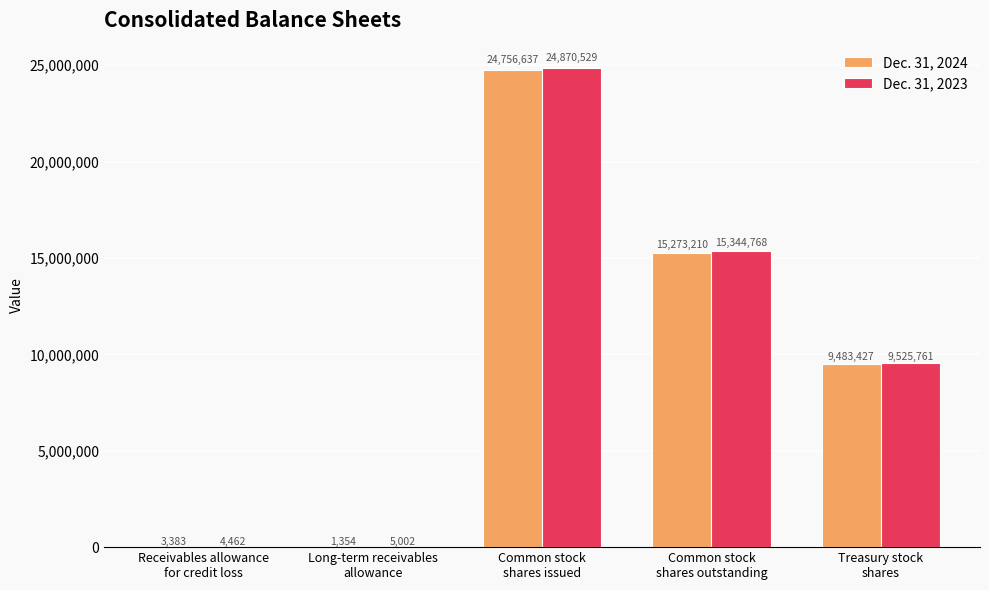

What is the sum of all Dec. 31, 2023 values?

49750522